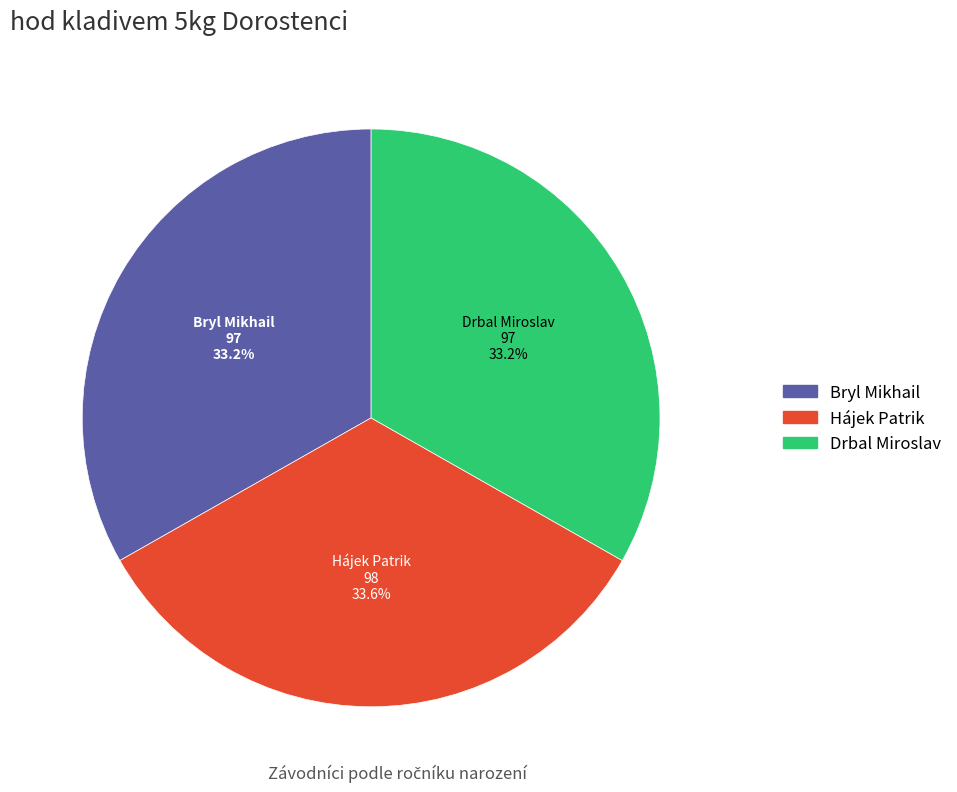

How much of the chart is everything except Hájek Patrik?

66.4%